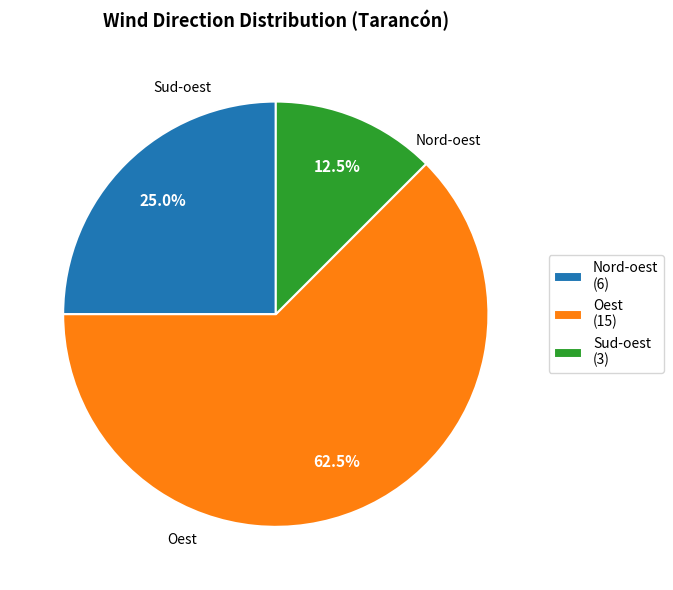

Which has a higher value, Nord-oest (6) or Sud-oest (3)?

Nord-oest (6)